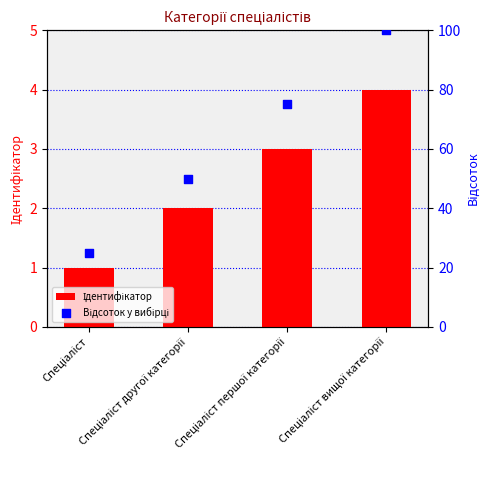

Which series has the widest spread of Y values?

Відсоток у вибірці